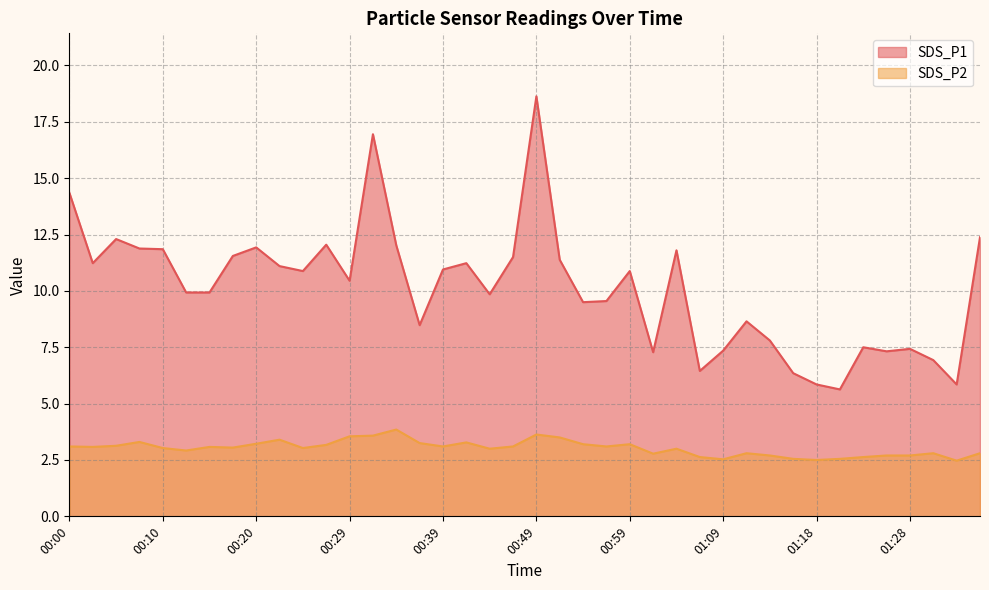

True or false: SDS_P2 and SDS_P1 intersect in this chart.

False